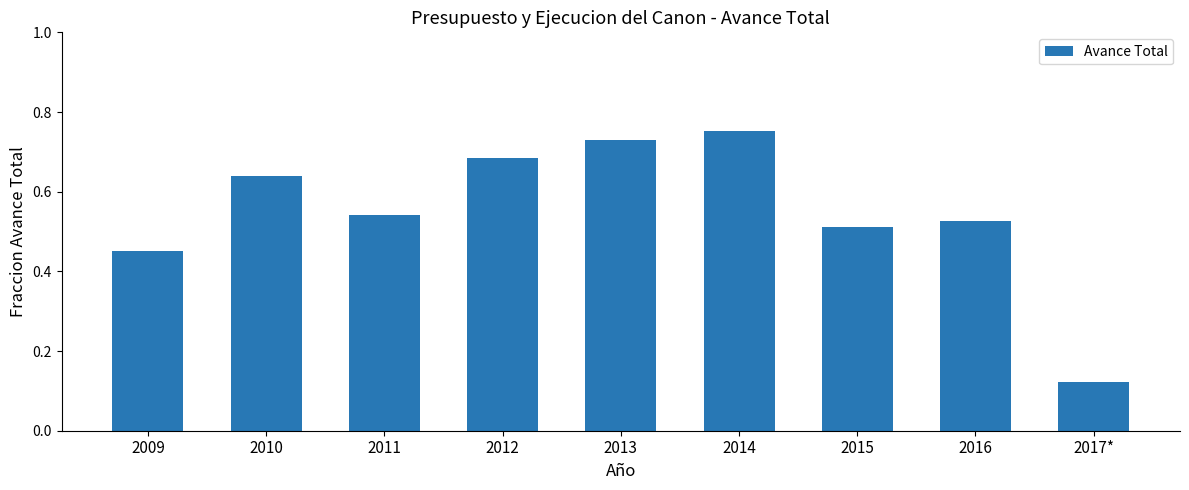

Is it true that the value at 2011 is 0.8?

False